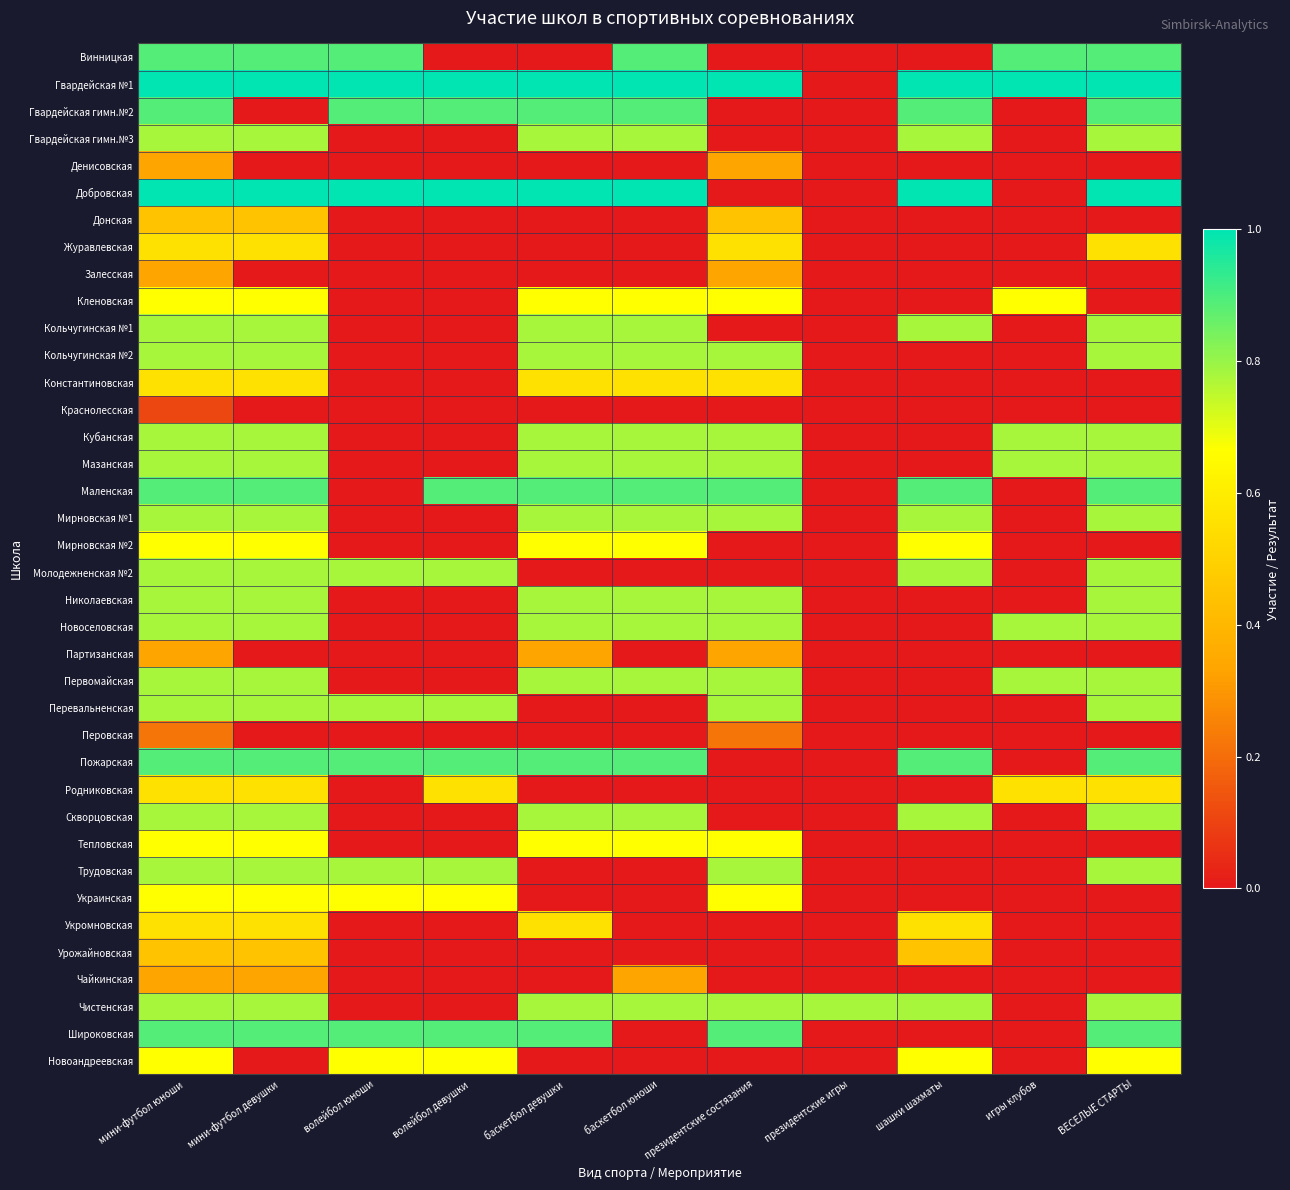

Which series changed the most between президентские состязания and ВЕСЕЛЫЕ СТАРТЫ?

Добровская